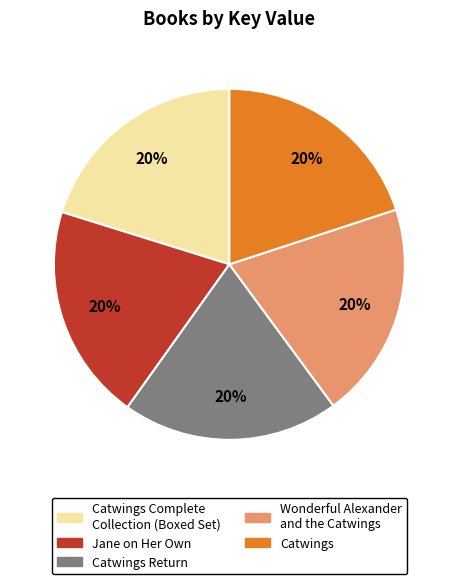

Combined, do Wonderful Alexander and the Catwings and Jane on Her Own account for over 50%?

No